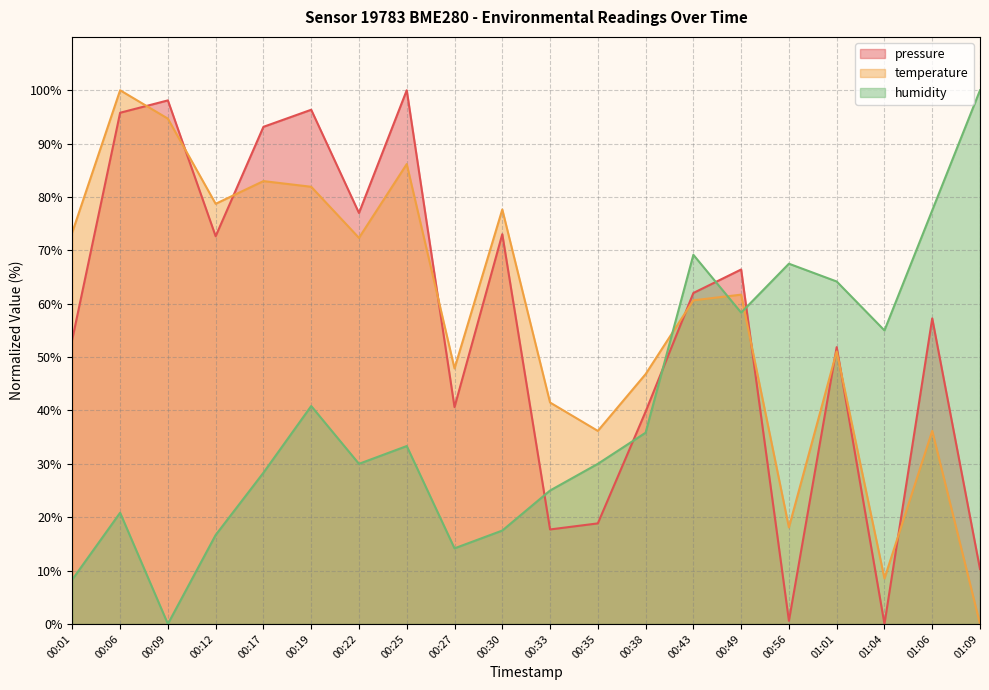

At how many categories does at least one series exceed 21?

20